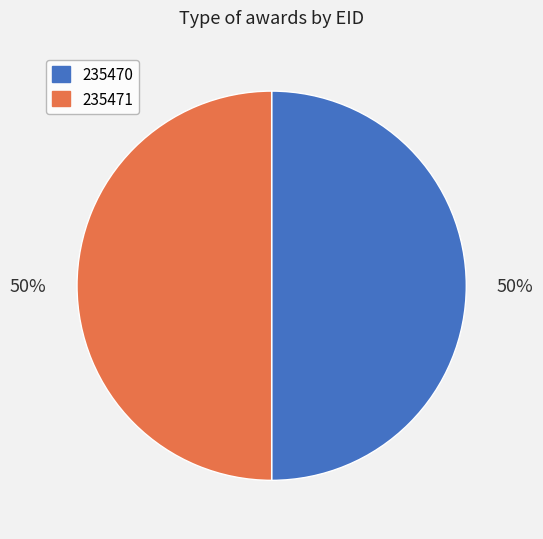

To the nearest percent, what is the combined percentage of 235471 and 235470?

100%